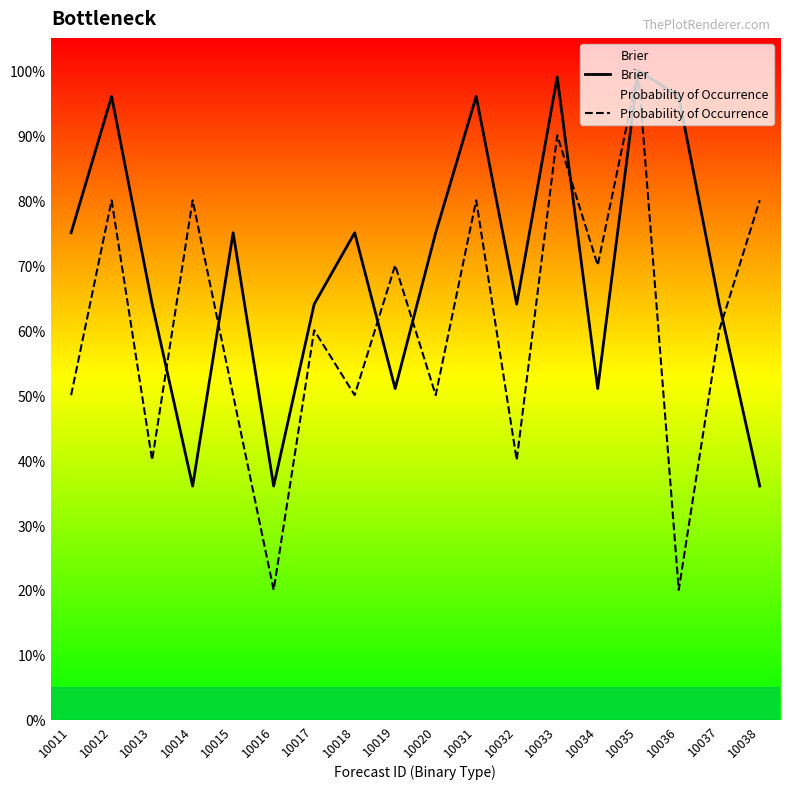

Between 10012 and 10036, which is larger?

10012